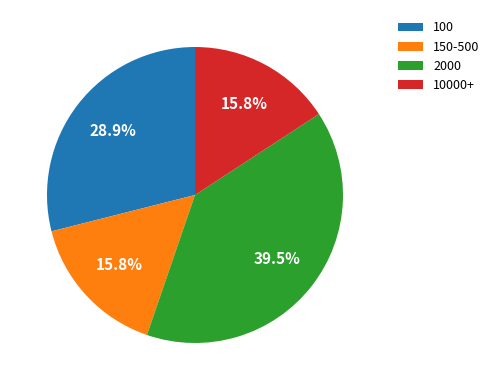

What percentage do 10000+ and 150-500 together represent?

31.6%